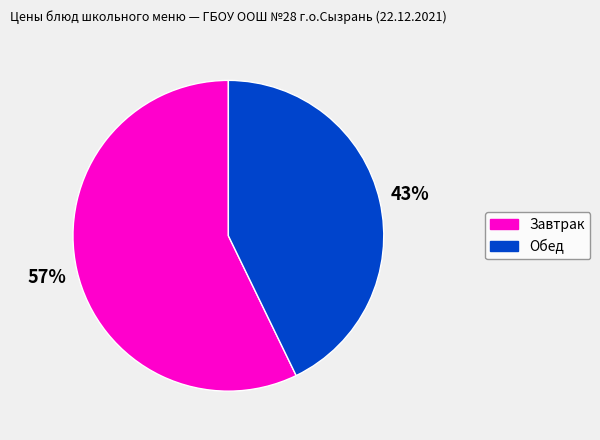

To the nearest percent, what is the difference between the largest and smallest slice percentages?

14%